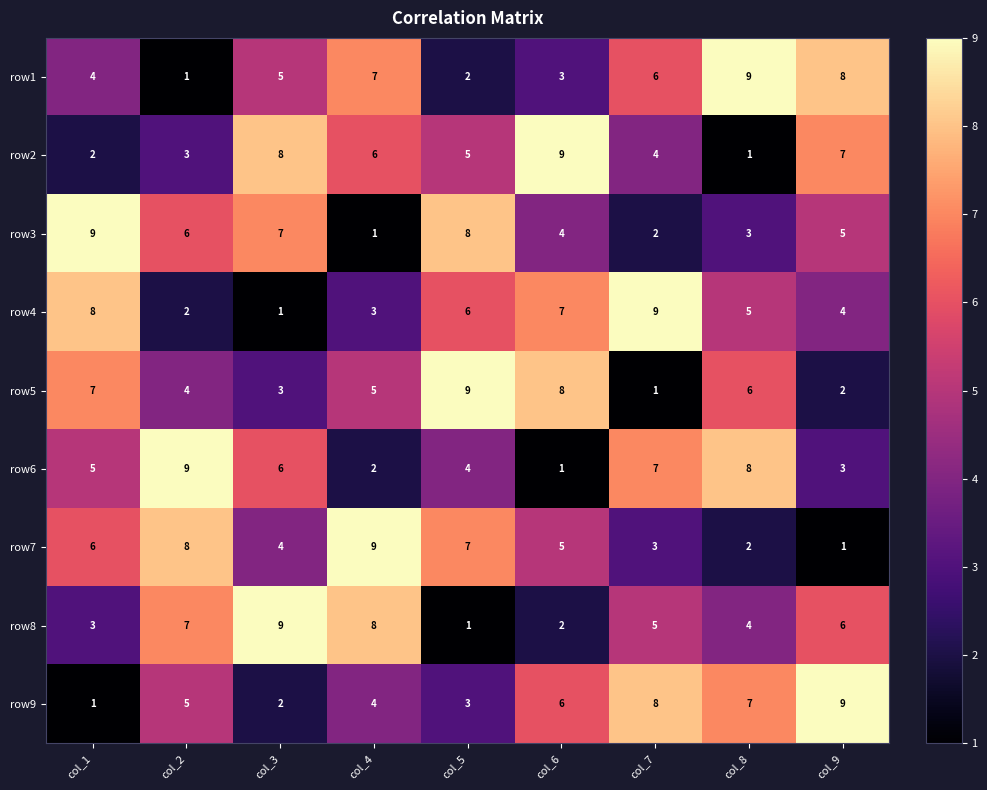

Count the number of categories in the chart.

9